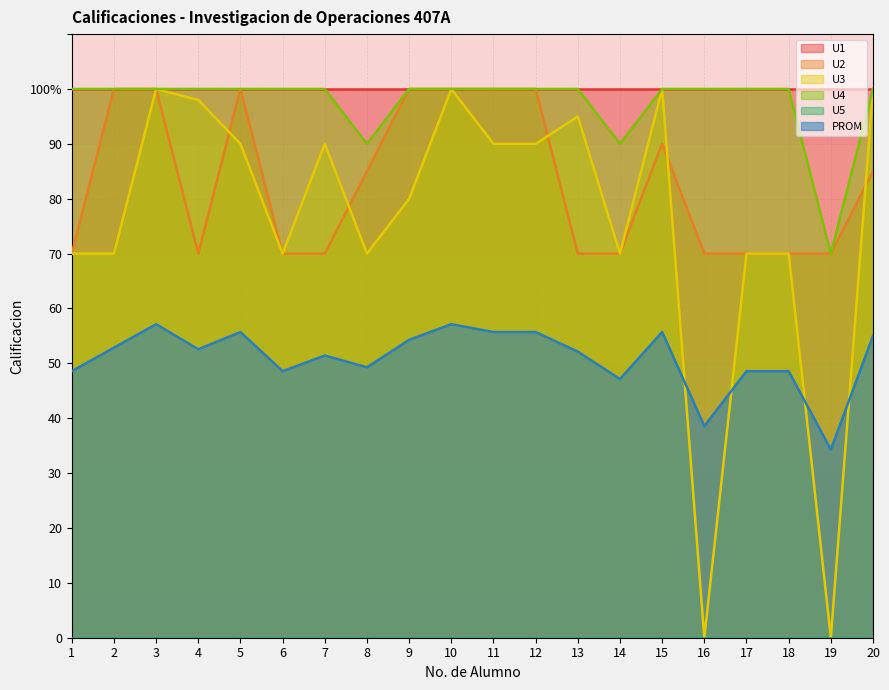

True or false: U4 and U3 intersect in this chart.

False